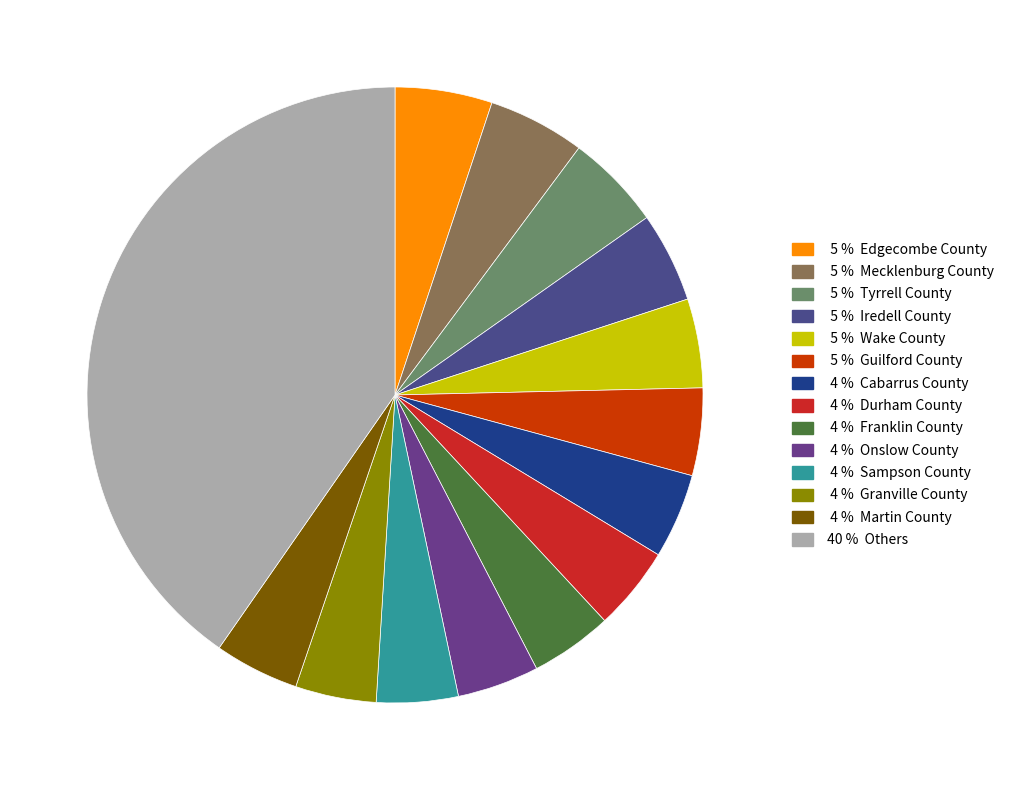

Count the number of slices in the pie.

14